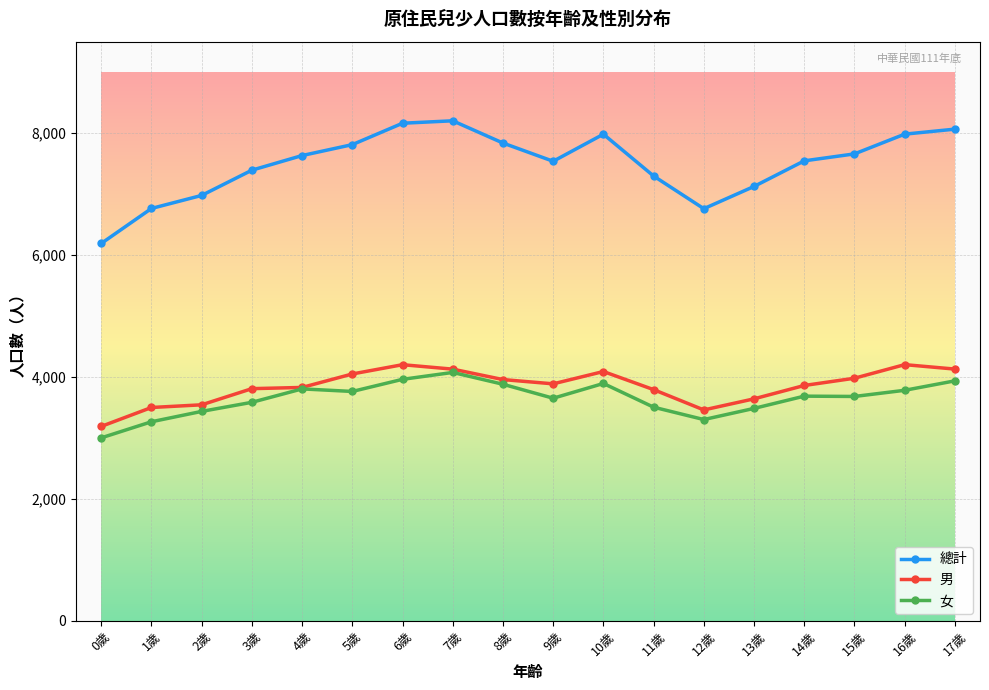

At which label does 總計 reach its minimum?

0歲